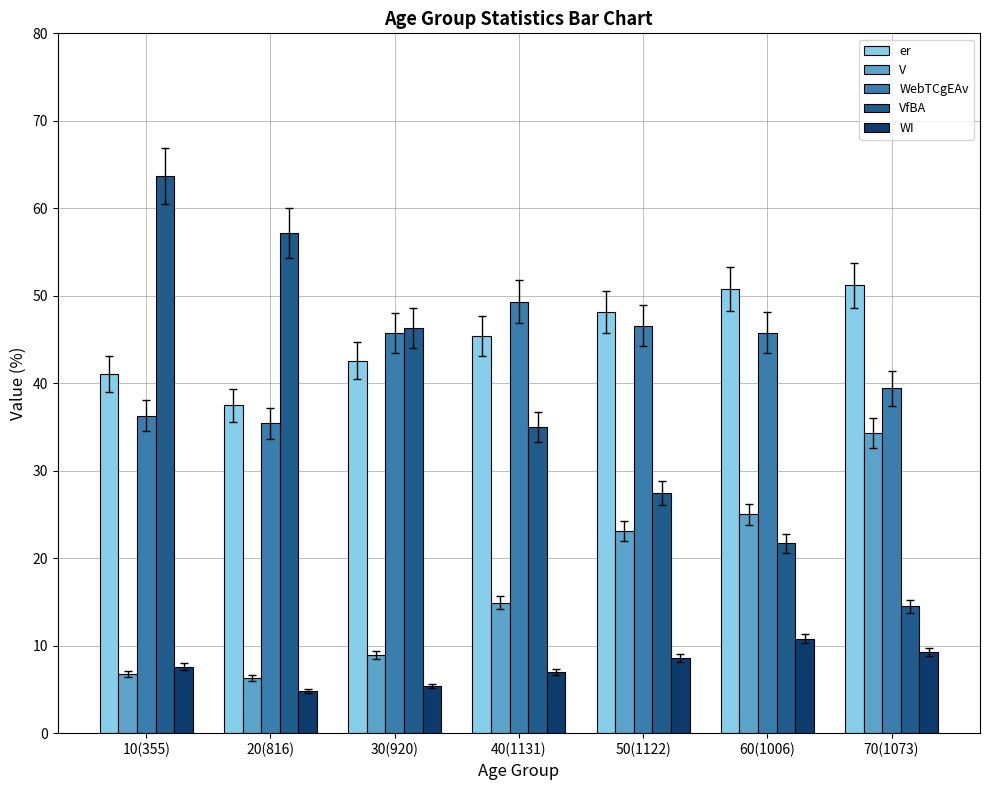

Is the value of WI at 50(1122) greater than the value of VfBA at 40(1131)?

No